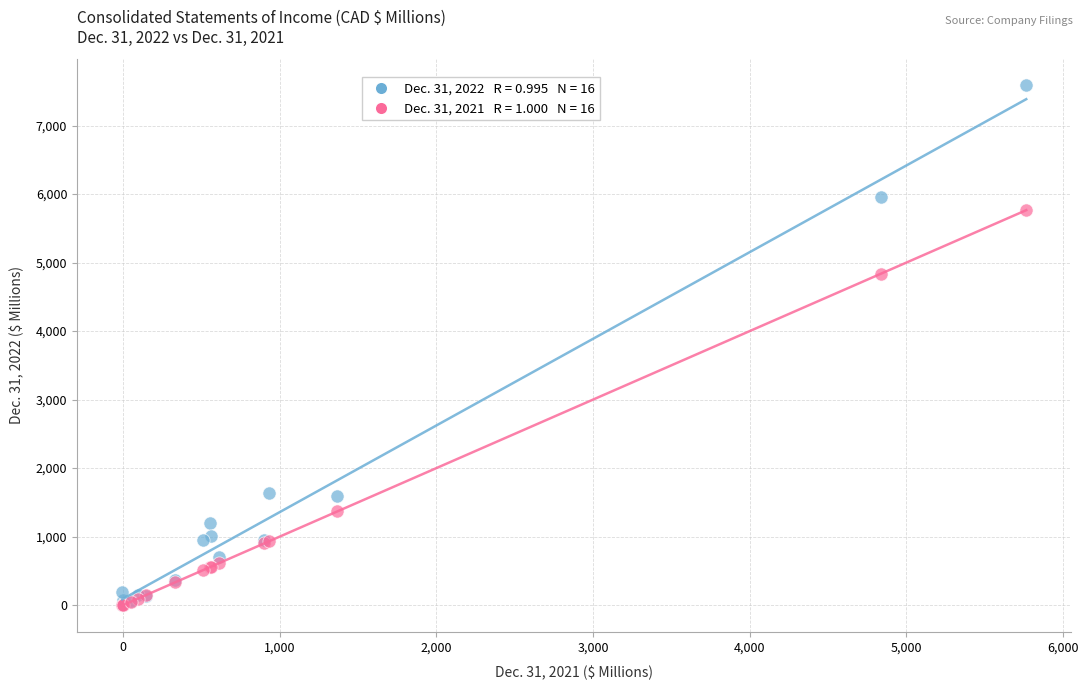

Across all series, what Y value is closest to 3791?

4835.0